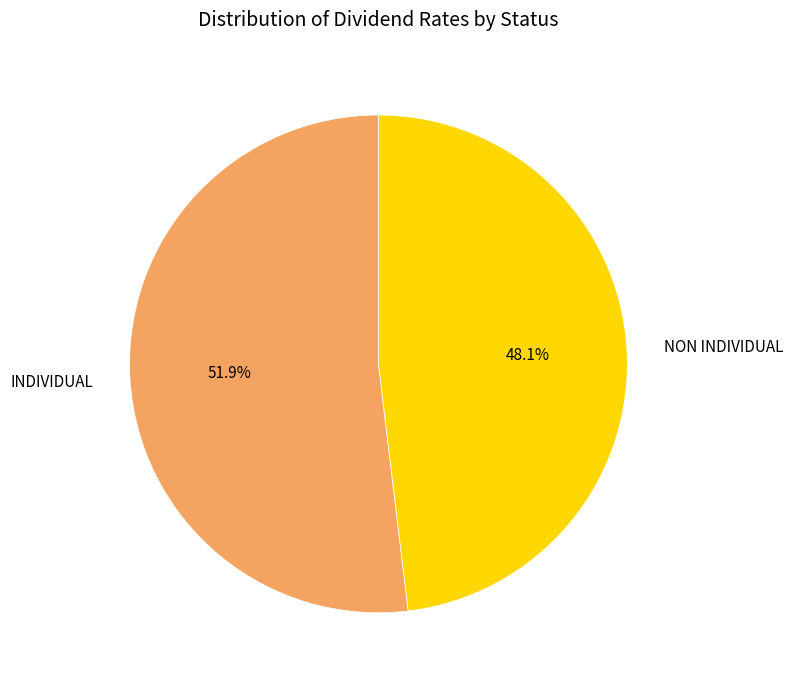

Is there any slice that represents more than half of the pie?

Yes